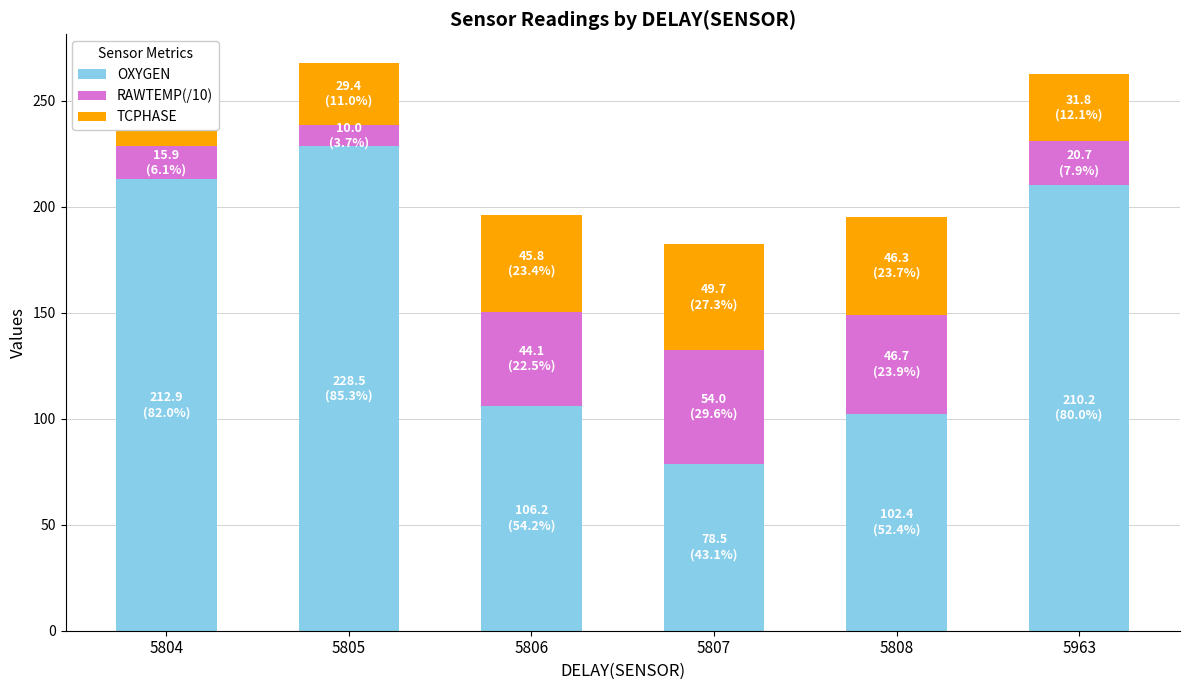

What is the value of the OXYGEN bar at the 2nd from the left?

228.5